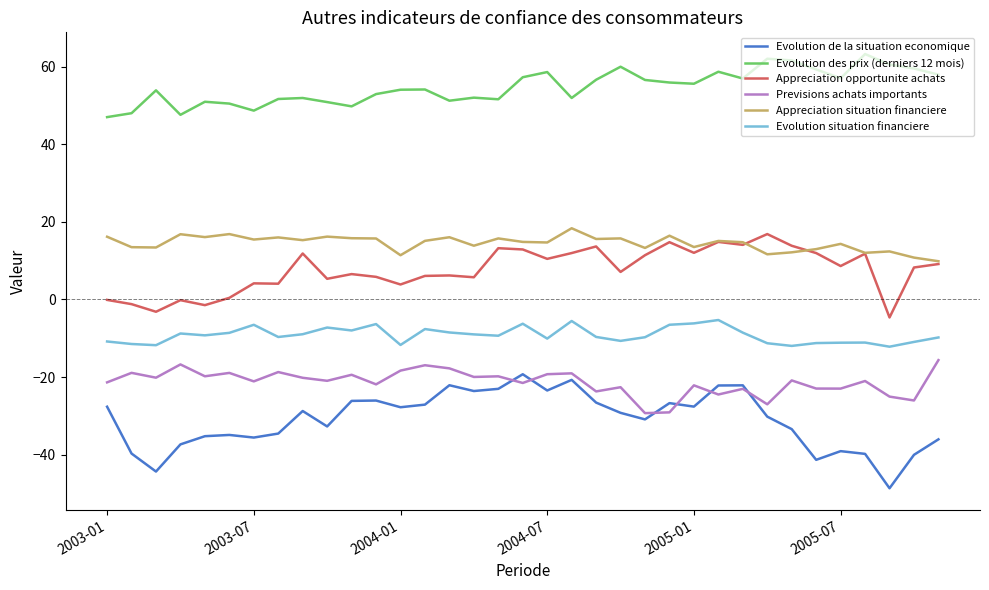

True or false: Previsions achats importants and Evolution situation financiere cross at least once.

False